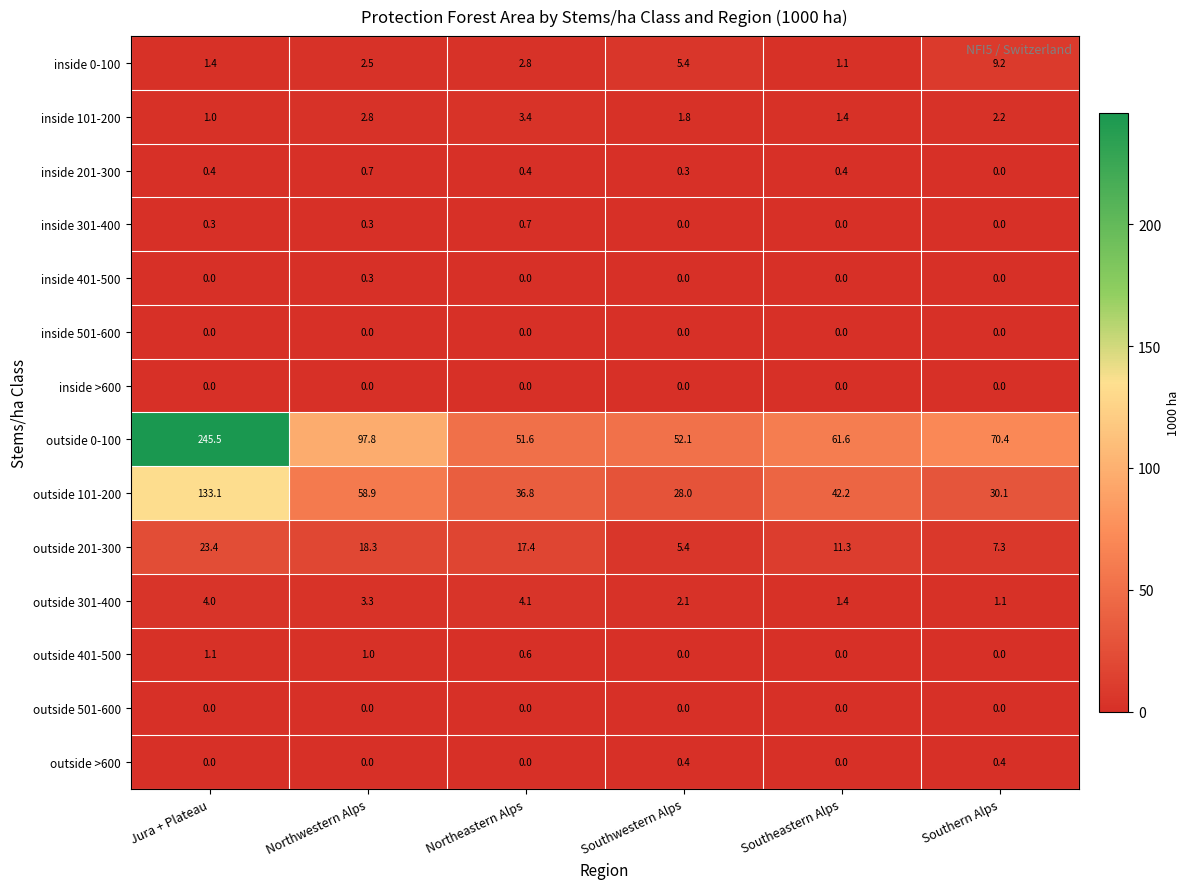

True or false: inside >600 has a value of 0.0 at Southwestern Alps.

True